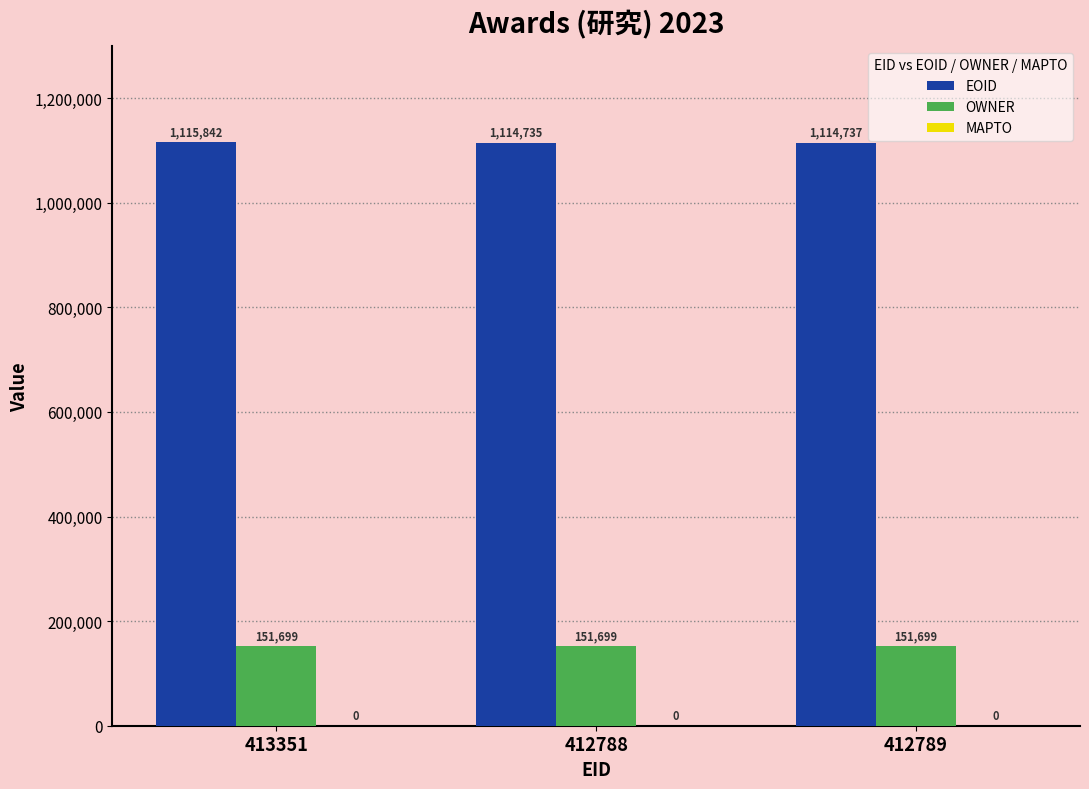

What is the label of the 1st bar from the left?

413351